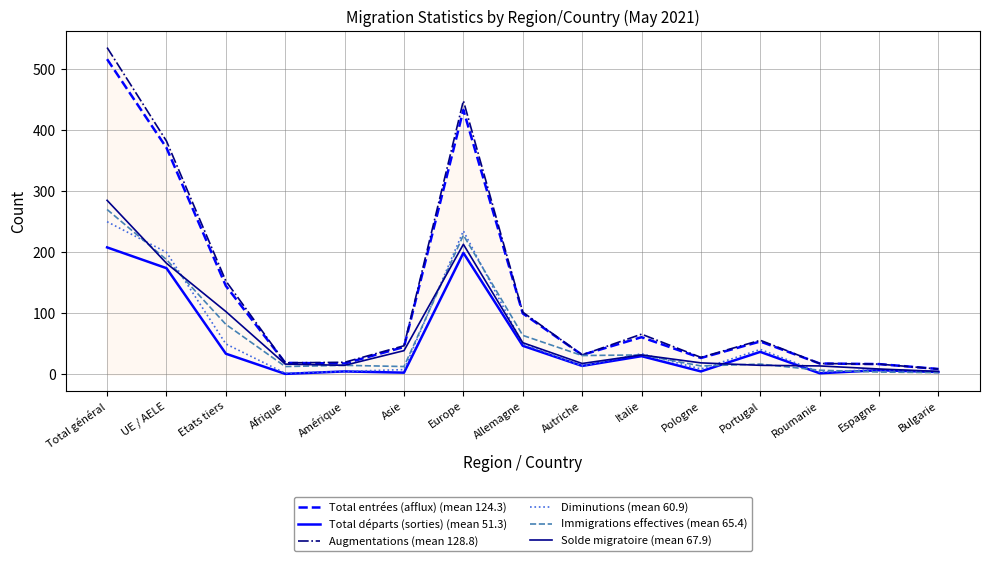

True or false: Total entrées (afflux) (mean 124.3) and Total départs (sorties) (mean 51.3) intersect in this chart.

False